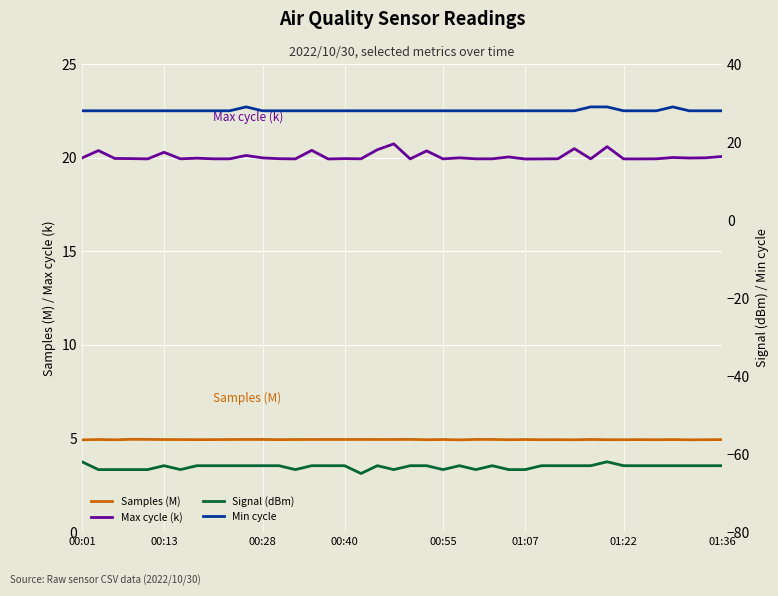

Which series has the largest total across all categories?

Min cycle